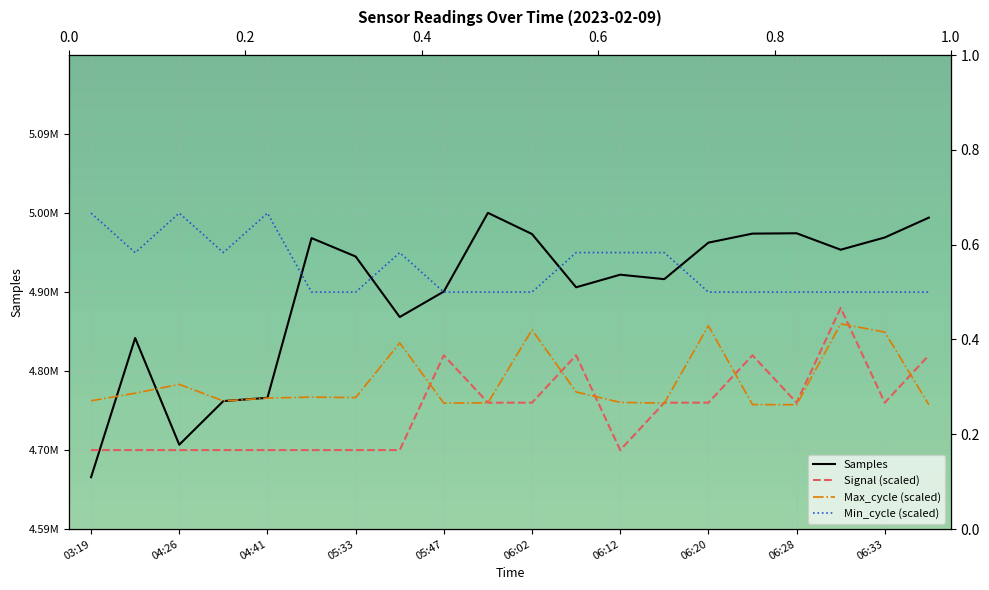

Reading left to right, extract all data points from this chart.

Samples: 4665639	4841838	4706794	4762041	4766146	4968360	4945051	4868449	4900684	5000292	4973508	4906063	4922023	4916386	4962590	4974029	4974463	4953643	4969133	4994270
Max_cycle: 4762400	4772000	4783200	4762200	4765800	4767000	4766400	4835600	4759400	4759800	4852200	4773600	4760400	4759400	4857400	4757600	4757400	4859800	4849400	4757400
Min_cycle: 5000000	4950000	5000000	4950000	5000000	4900000	4900000	4950000	4900000	4900000	4900000	4950000	4950000	4950000	4900000	4900000	4900000	4900000	4900000	4900000
Signal: 4700000	4700000	4700000	4700000	4700000	4700000	4700000	4700000	4820000	4760000	4760000	4820000	4700000	4760000	4760000	4820000	4760000	4880000	4760000	4820000